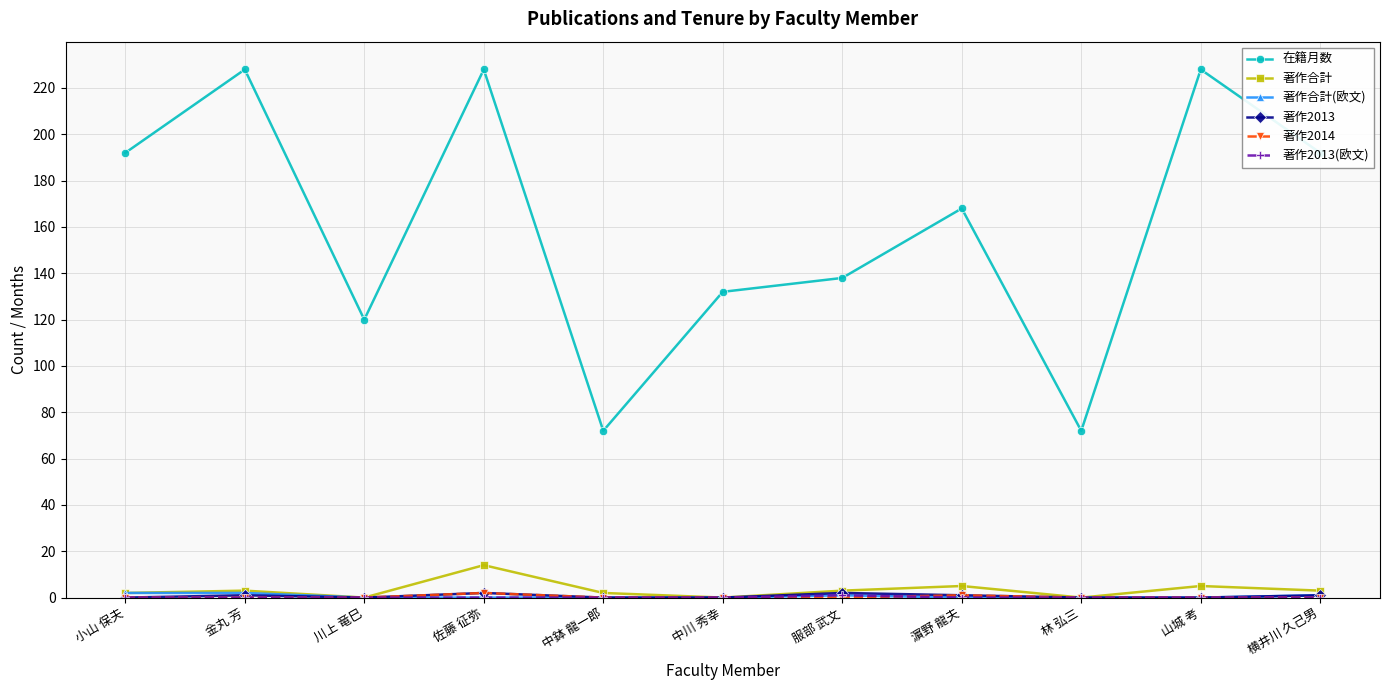

Is it true that 在籍月数 equals 132 at 中川 秀幸?

True